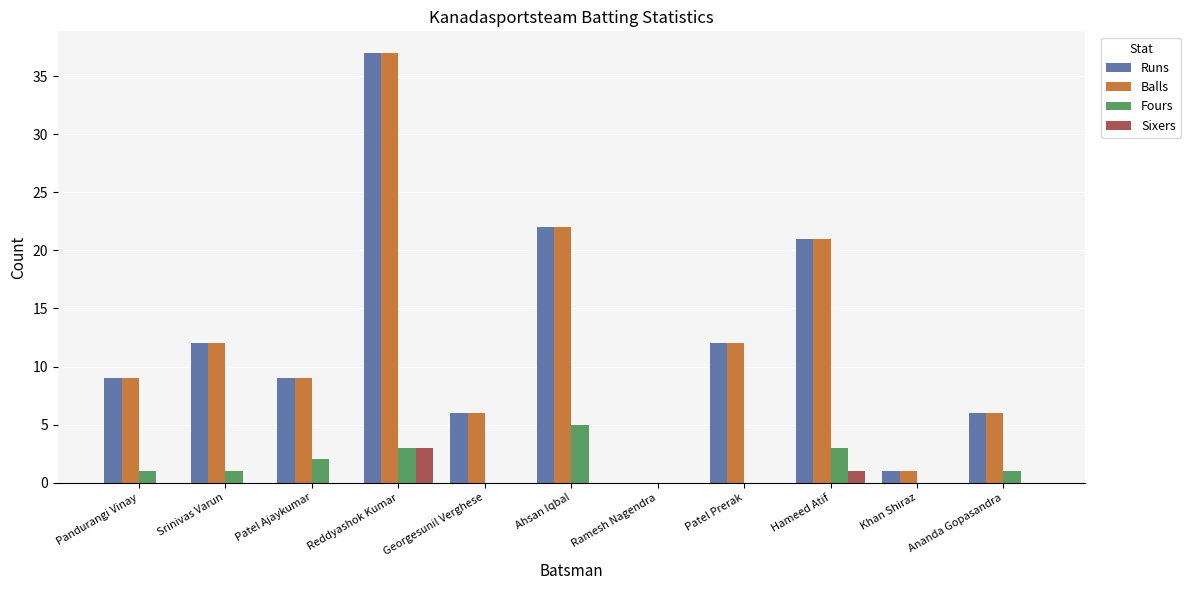

Is the value of Runs at Ahsan Iqbal greater than the value of Sixers at Ahsan Iqbal?

Yes